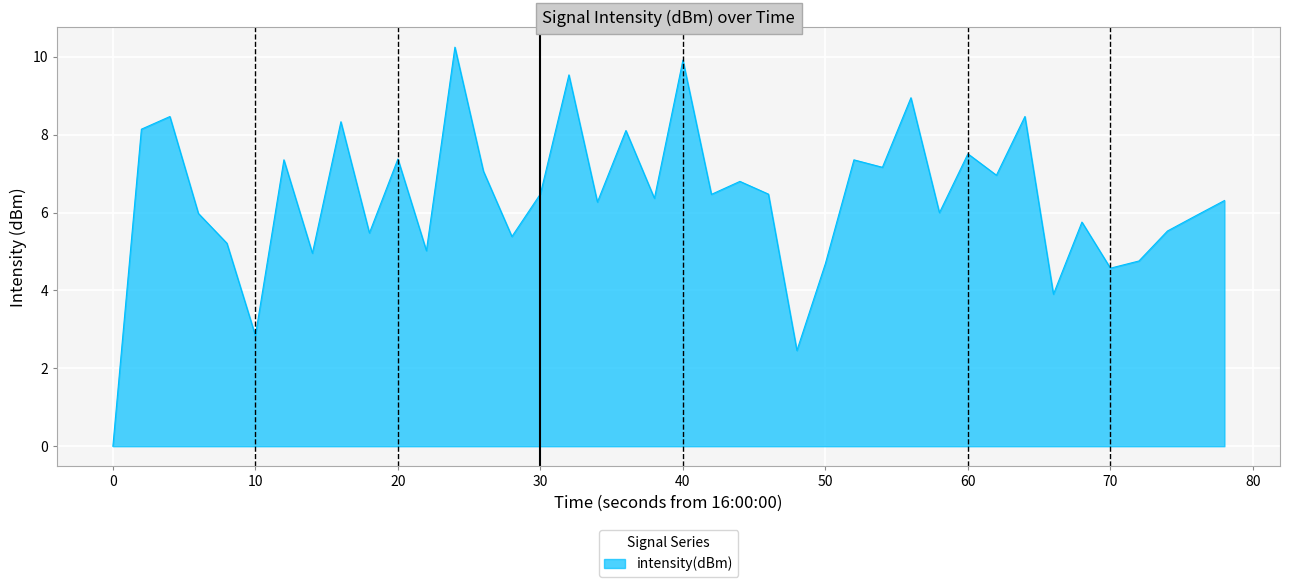

Reading right to left, what are all the values shown in this chart?

6.3	5.9	5.5	4.8	4.6	5.8	3.9	8.5	7.0	7.5	6.0	8.9	7.2	7.4	4.7	2.5	6.5	6.8	6.5	9.9	6.4	8.1	6.3	9.5	6.5	5.4	7.1	10.2	5.0	7.4	5.5	8.3	5.0	7.4	2.8	5.2	6.0	8.5	8.1	0.0